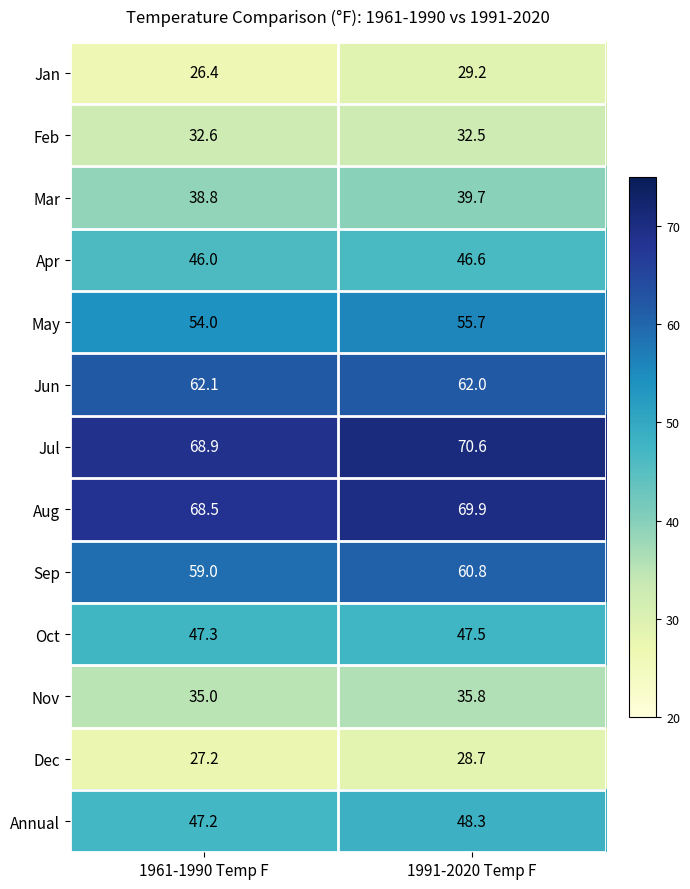

At which label is Annual closest to 47?

1961-1990 Temp F